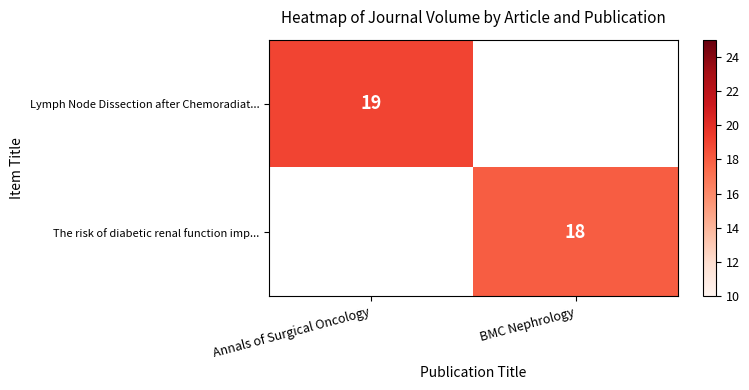

Is the value of Lymph Node Dissection after Chemoradiat... at Annals of Surgical Oncology greater than the value of The risk of diabetic renal function imp... at BMC Nephrology?

Yes